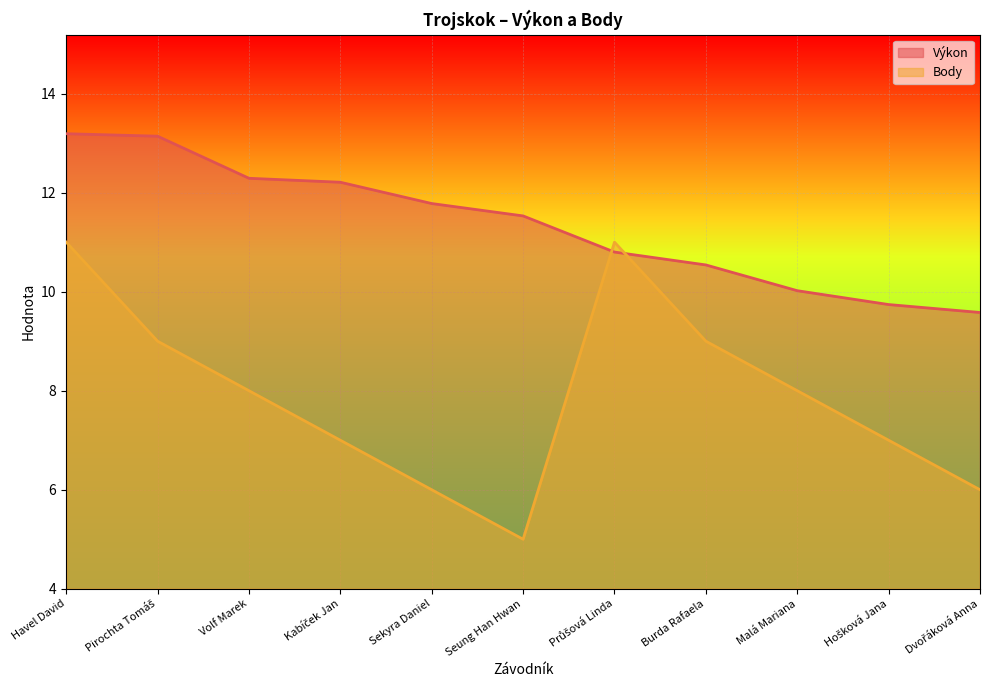

Does the chart display data point markers on the line(s)?

No